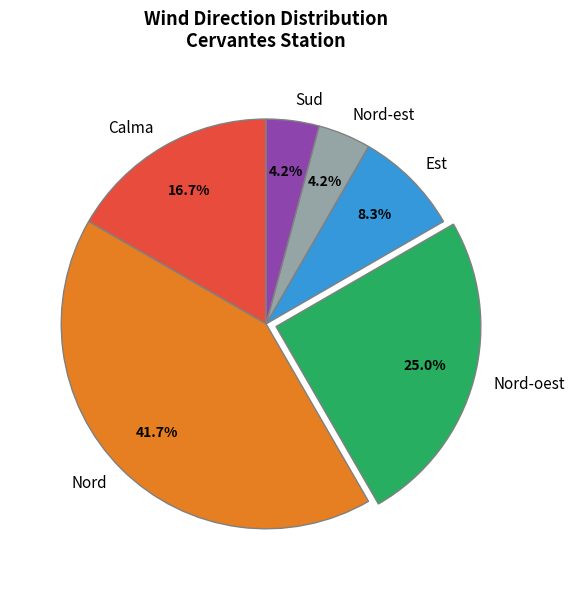

Count the number of slices in the pie.

6